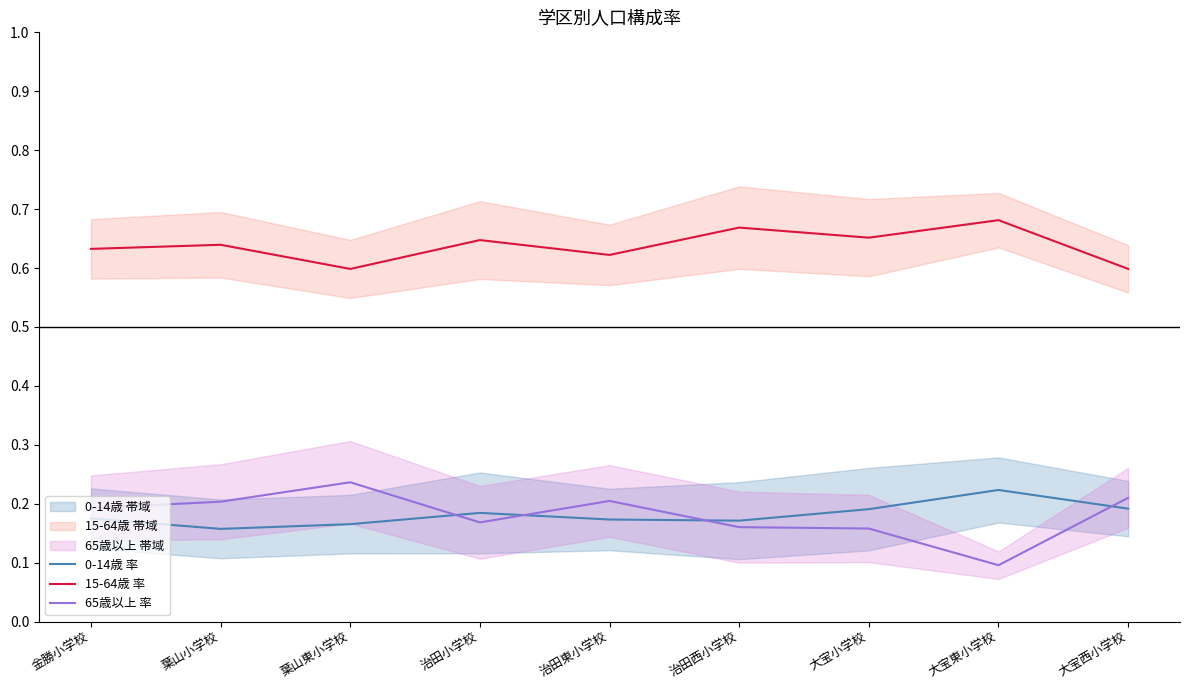

What are all the series names shown in the legend?

0-14歳 率, 15-64歳 率, 65歳以上 率